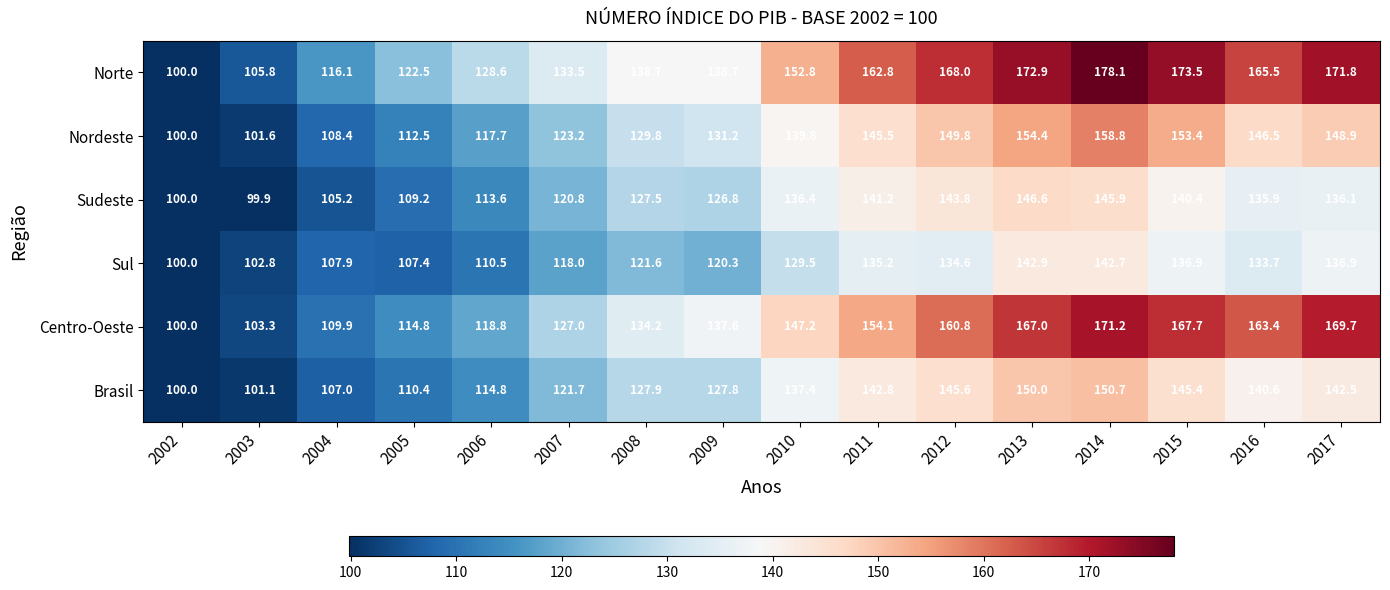

What is the sum of the Nordeste values at 2011 and 2006?

263.2